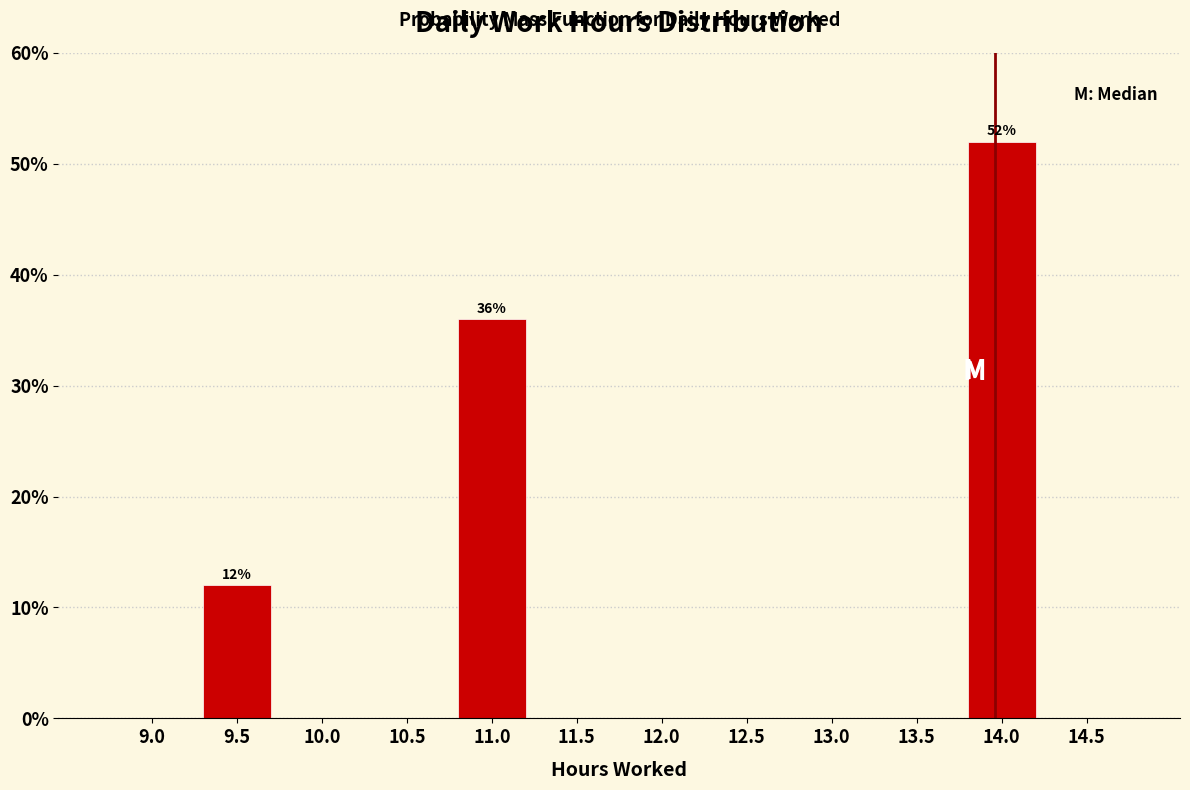

Reading left to right, what are all the values shown in this chart?

9.0=0	9.5=12	10.0=0	10.5=0	11.0=36	11.5=0	12.0=0	12.5=0	13.0=0	13.5=0	14.0=52	14.5=0